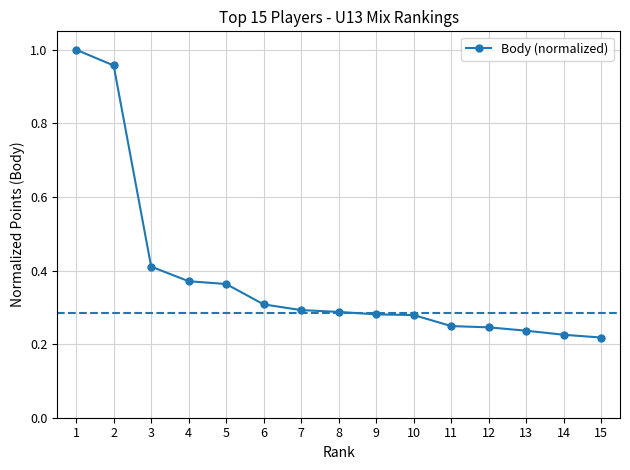

What is the change in value from 1 to 11?

-0.8